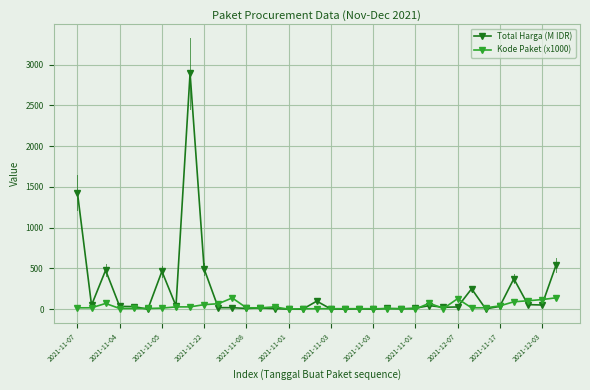

In Total Harga (M IDR), how many points are higher than both neighbors (excluding endpoints)?

10